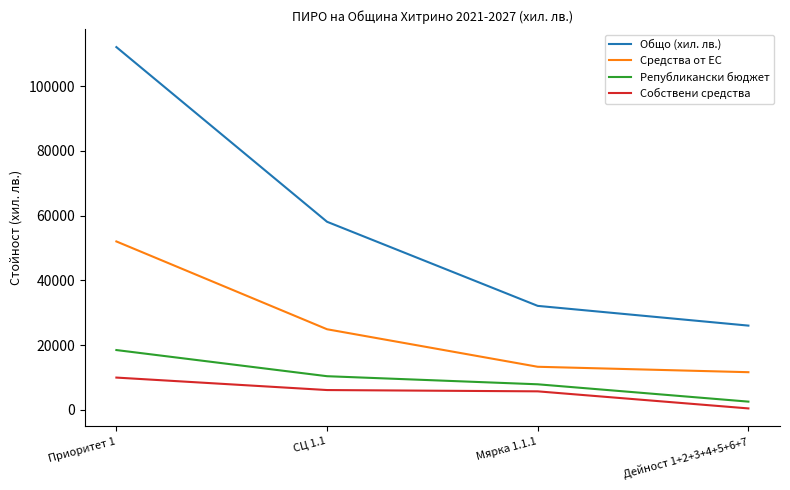

True or false: Средства от ЕС and Републикански бюджет cross at least once.

False